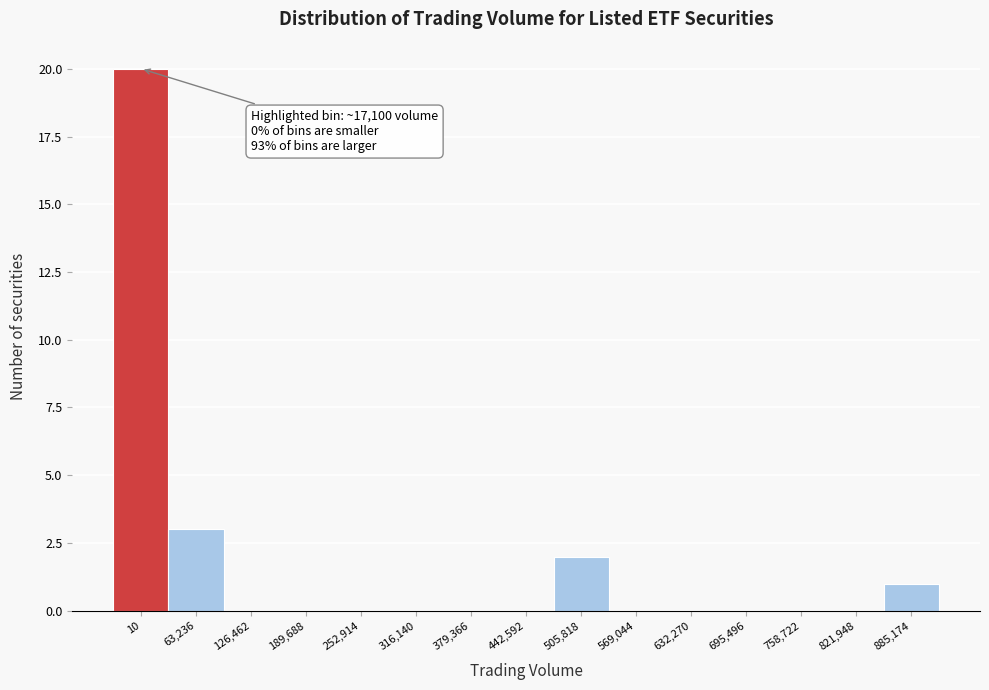

Reading left to right, transcribe all the data shown in this chart.

10=20	63,236=3	126,462=0	189,688=0	252,914=0	316,140=0	379,366=0	442,592=0	505,818=2	569,044=0	632,270=0	695,496=0	758,722=0	821,948=0	885,174=1